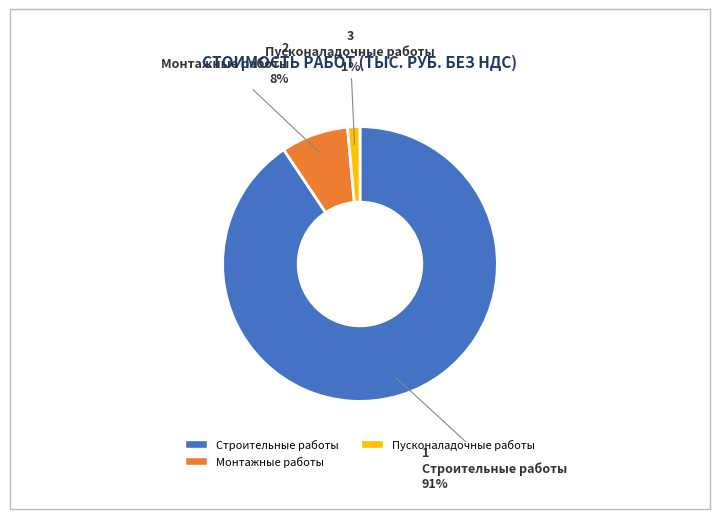

How many slices are in this pie chart?

3